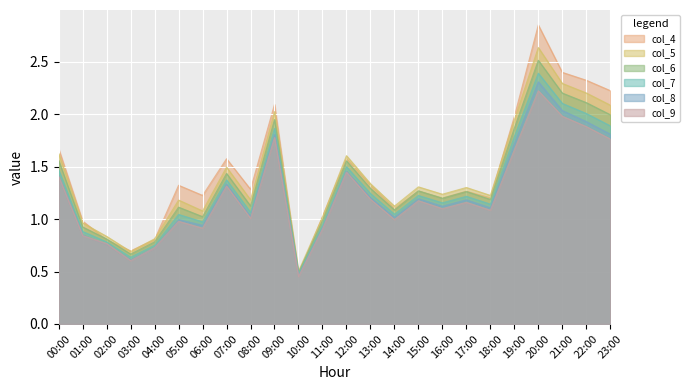

What is the minimum value shown in the chart?

0.5